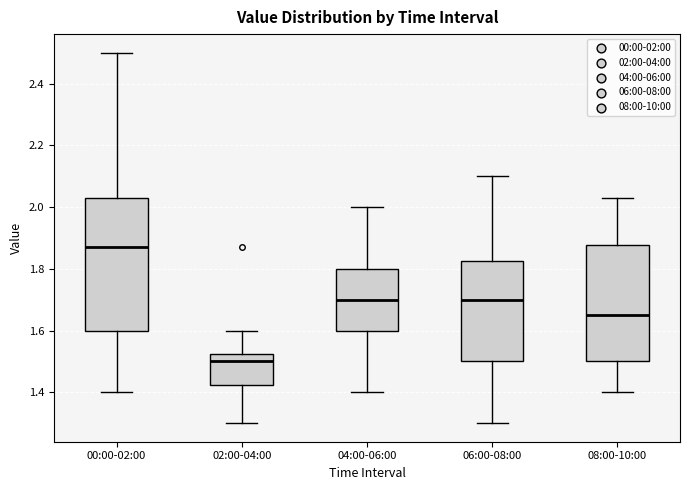

Which box's median line is the lowest?

02:00-04:00